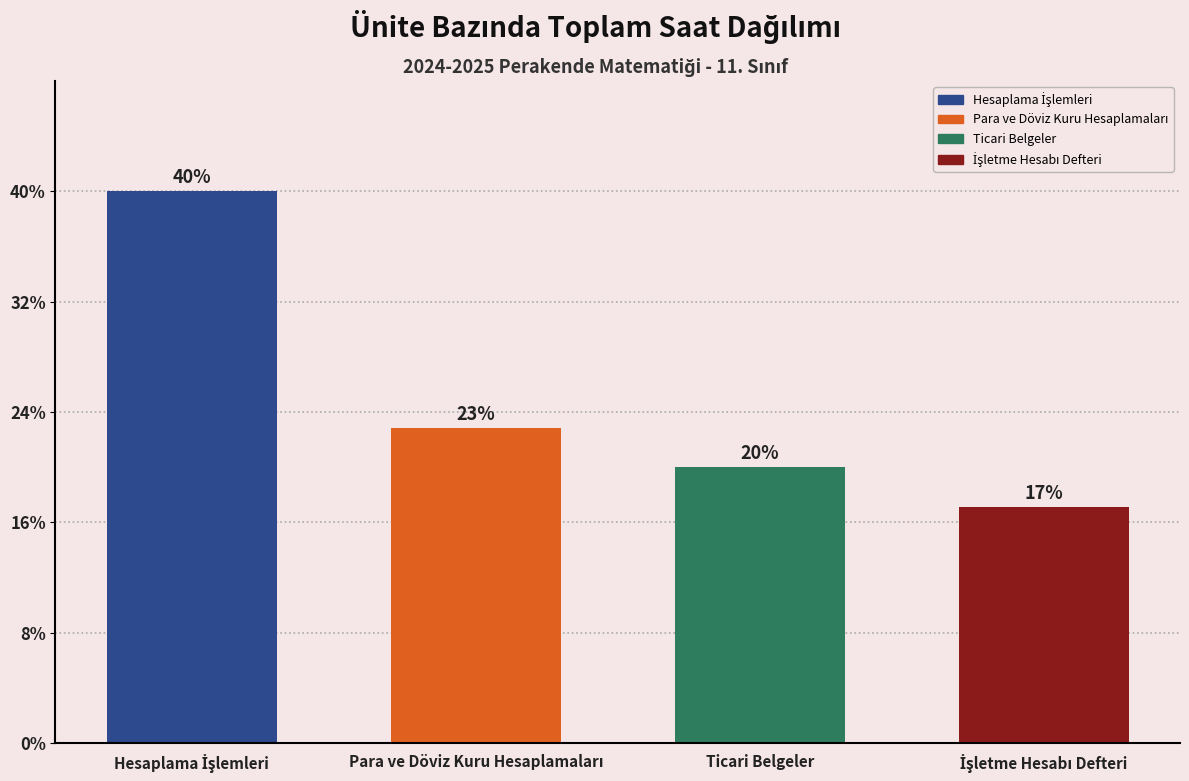

Are the bars horizontal?

No